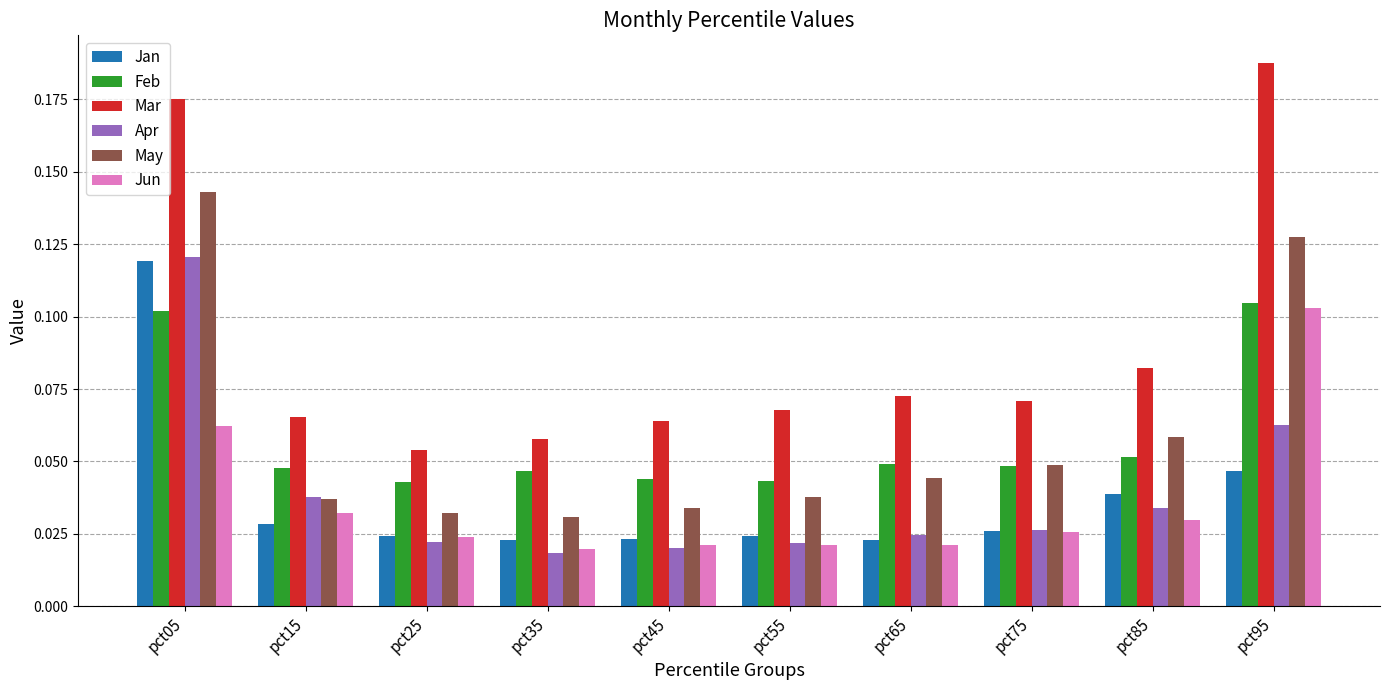

What is the sum of all Jan values?

0.4